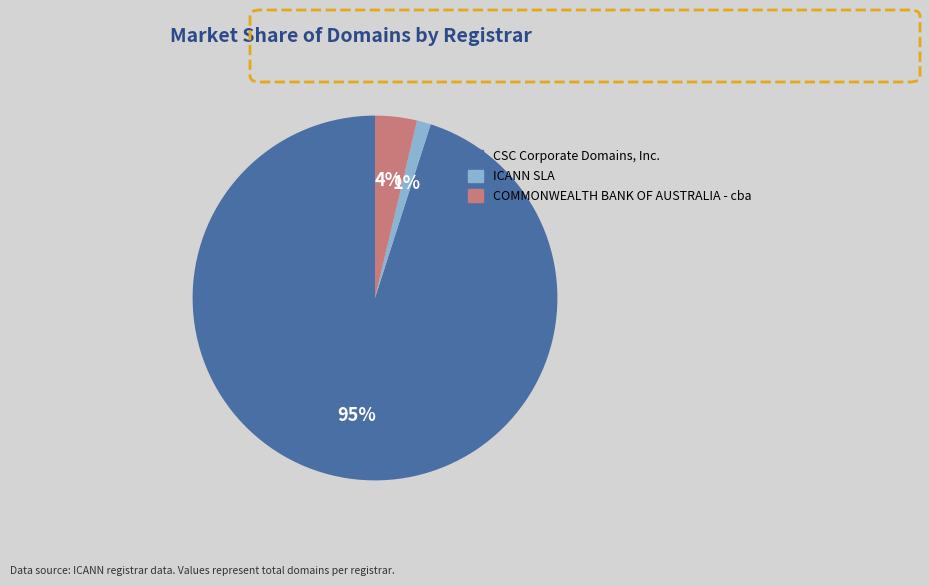

Which category has the smallest portion of the pie?

ICANN SLA